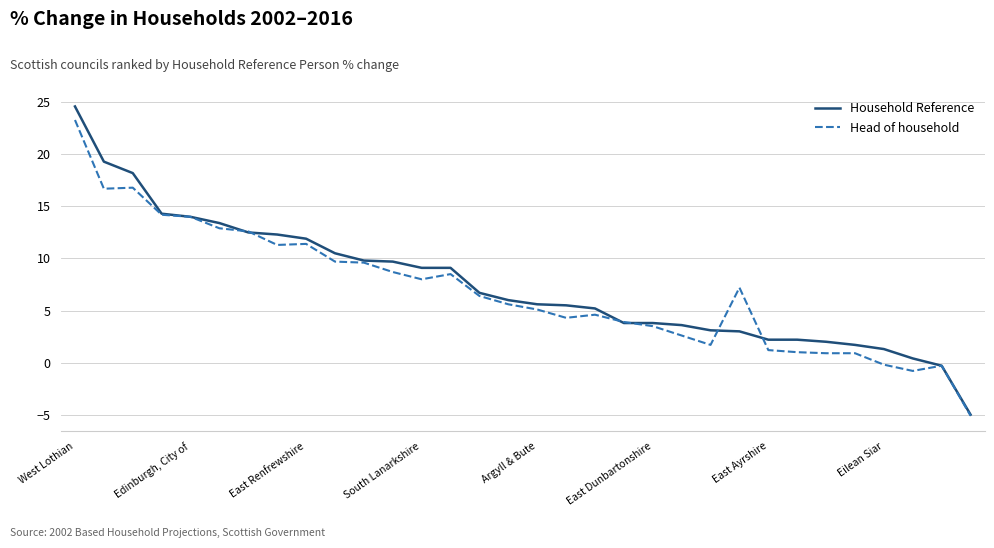

What is the smallest value displayed?

-5.1